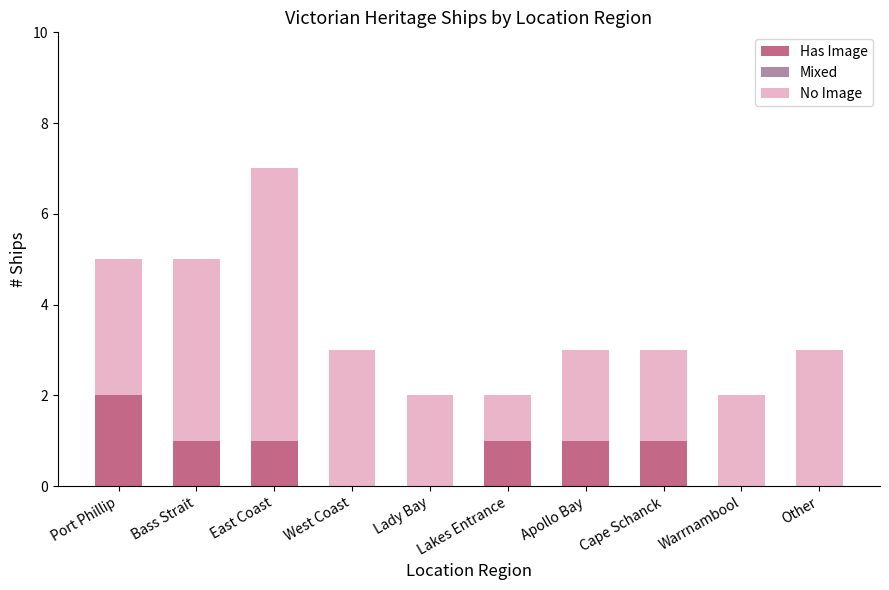

At which category is the sum across all series the highest?

East Coast